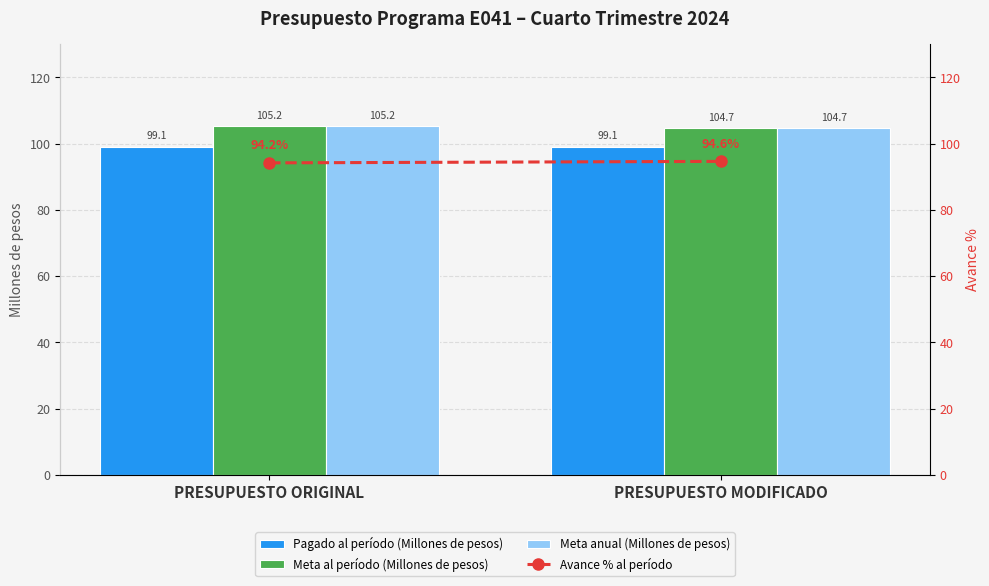

Which category has the highest value in the Meta anual (Millones de pesos) series?

PRESUPUESTO ORIGINAL